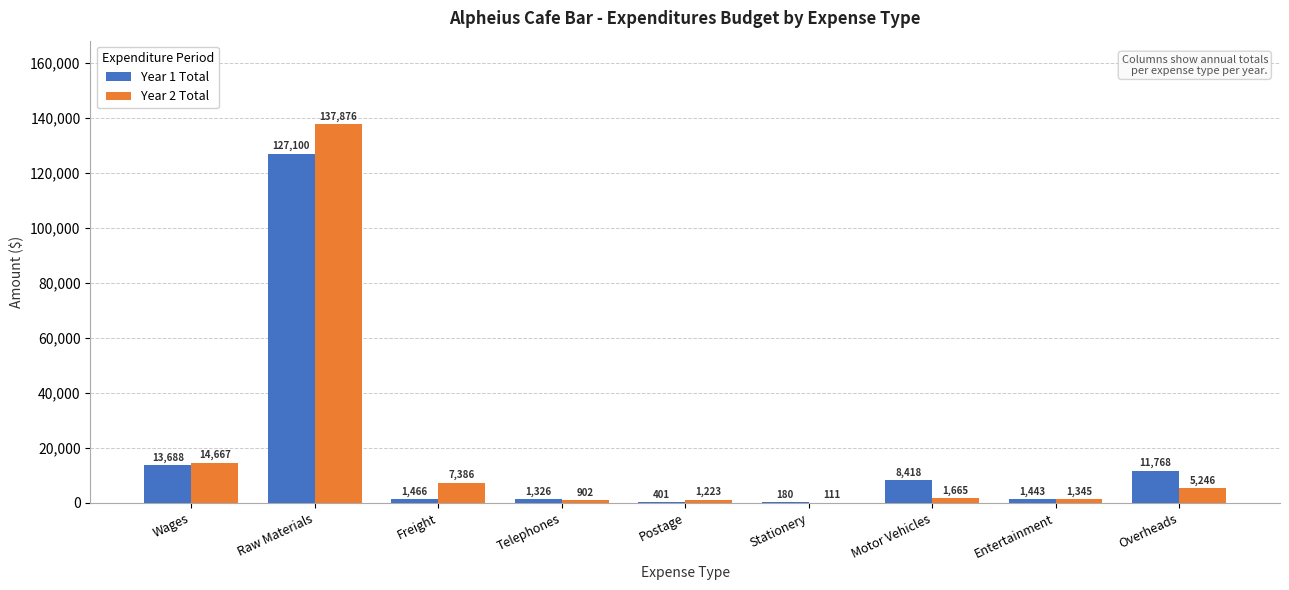

The value of Year 2 Total at Raw Materials is 137876. True or false?

True